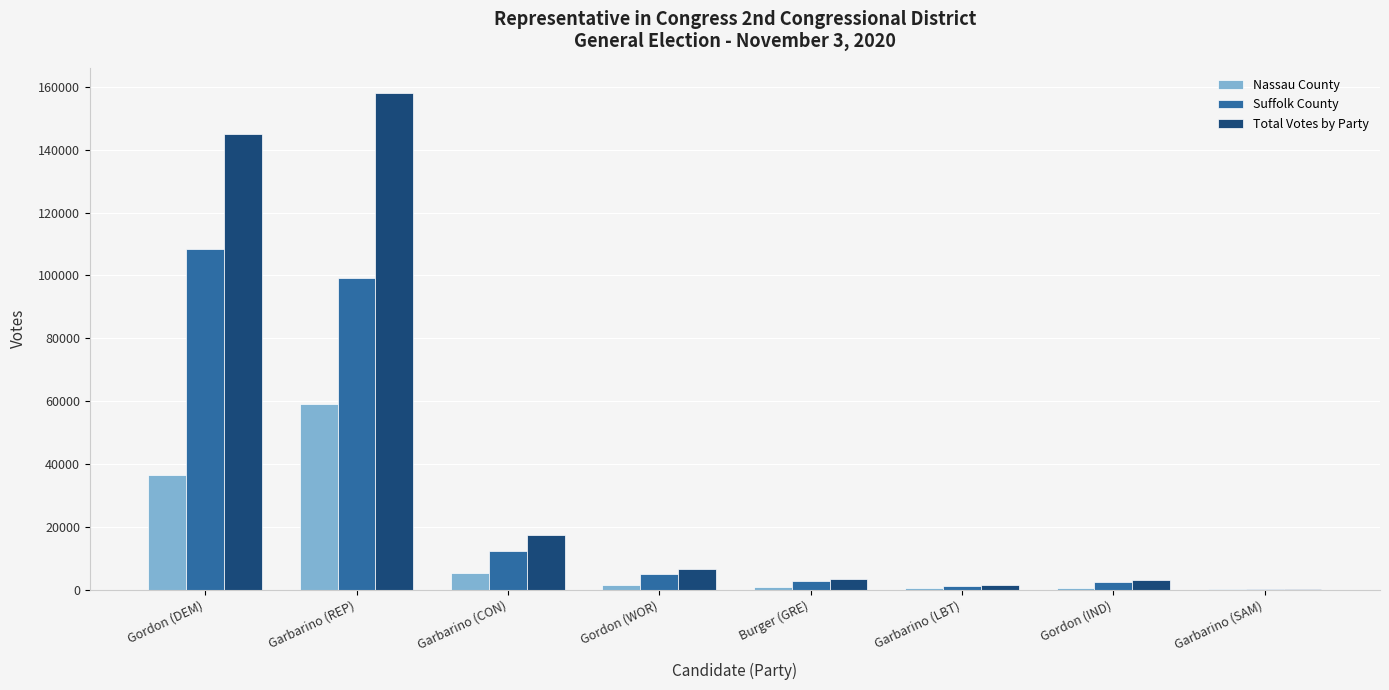

How many groups of bars are there?

8